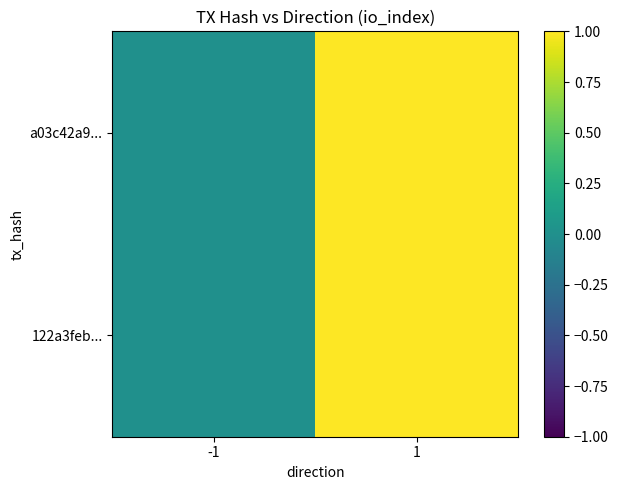

Reading right to left, transcribe all the data shown in this chart.

122a3feb...: 1=1	-1=0
a03c42a9...: 1=1	-1=0